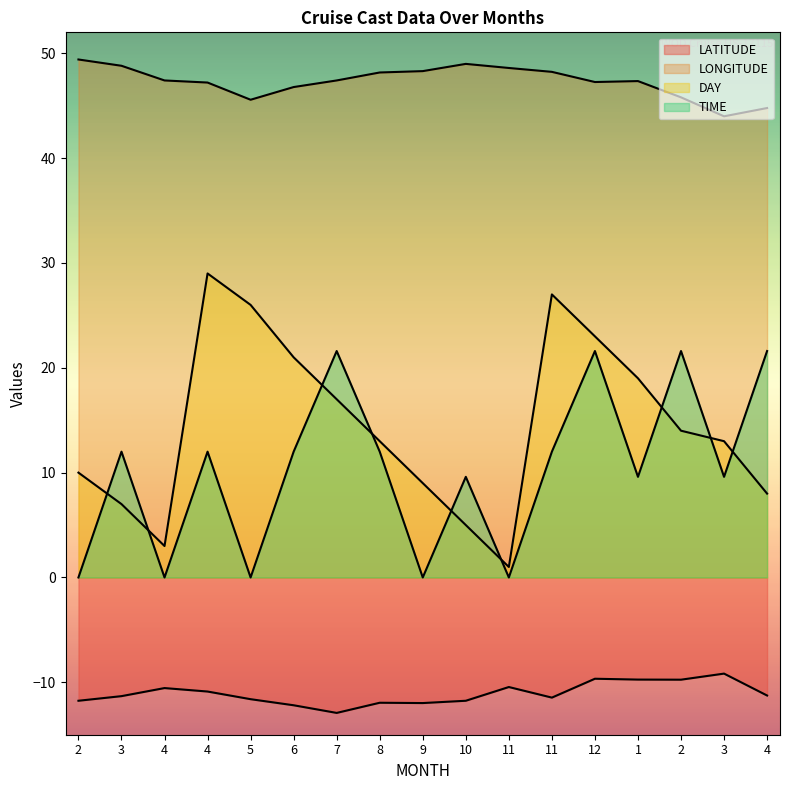

How many interior local valleys does the DAY series have?

2